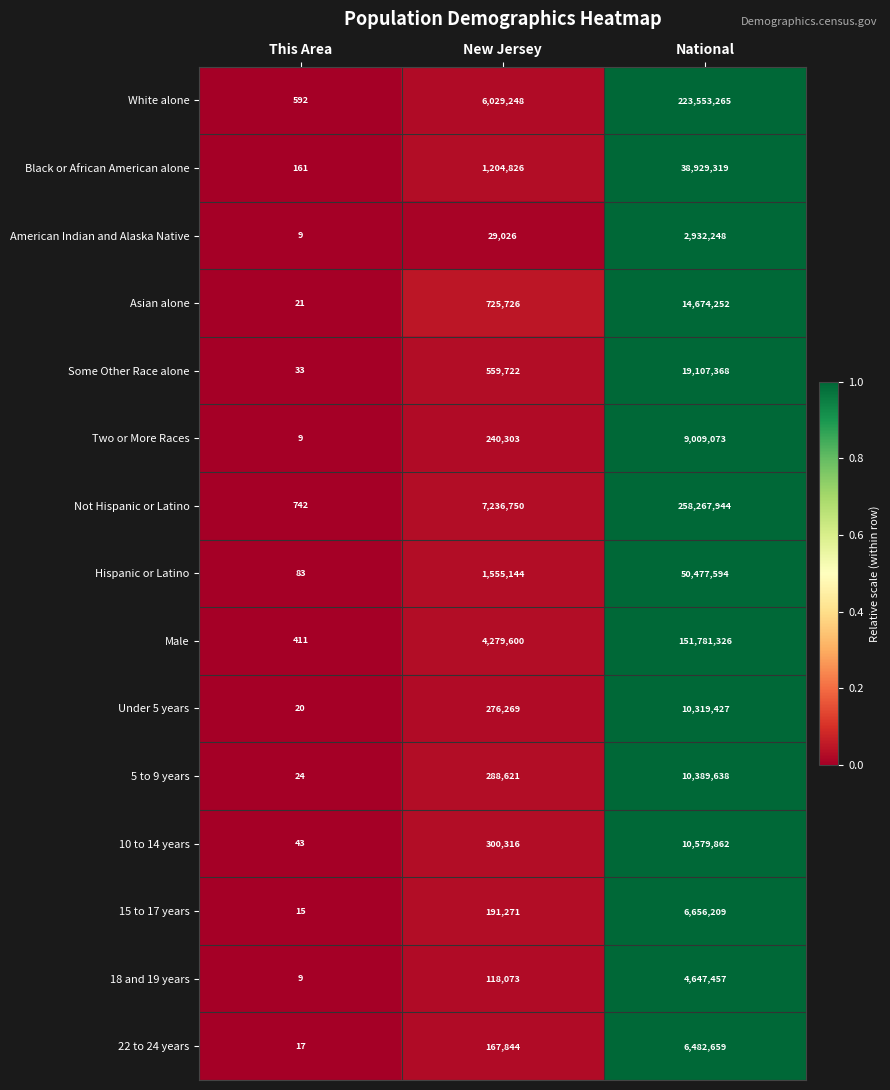

What is the approximate value of Male at This Area?

411